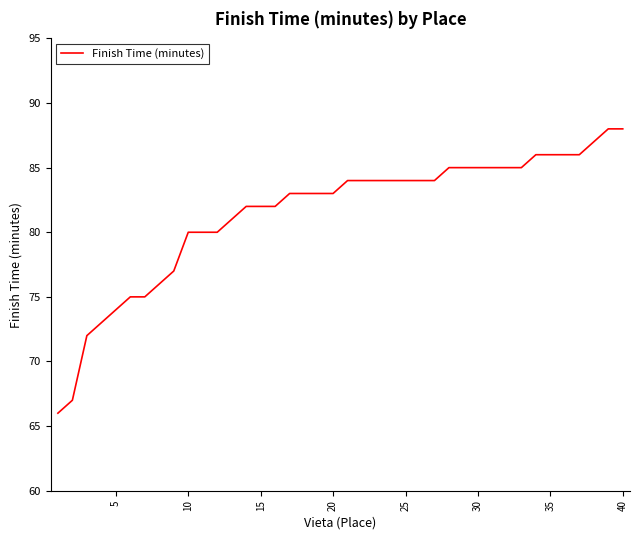

What is the difference between the maximum and minimum values?

22